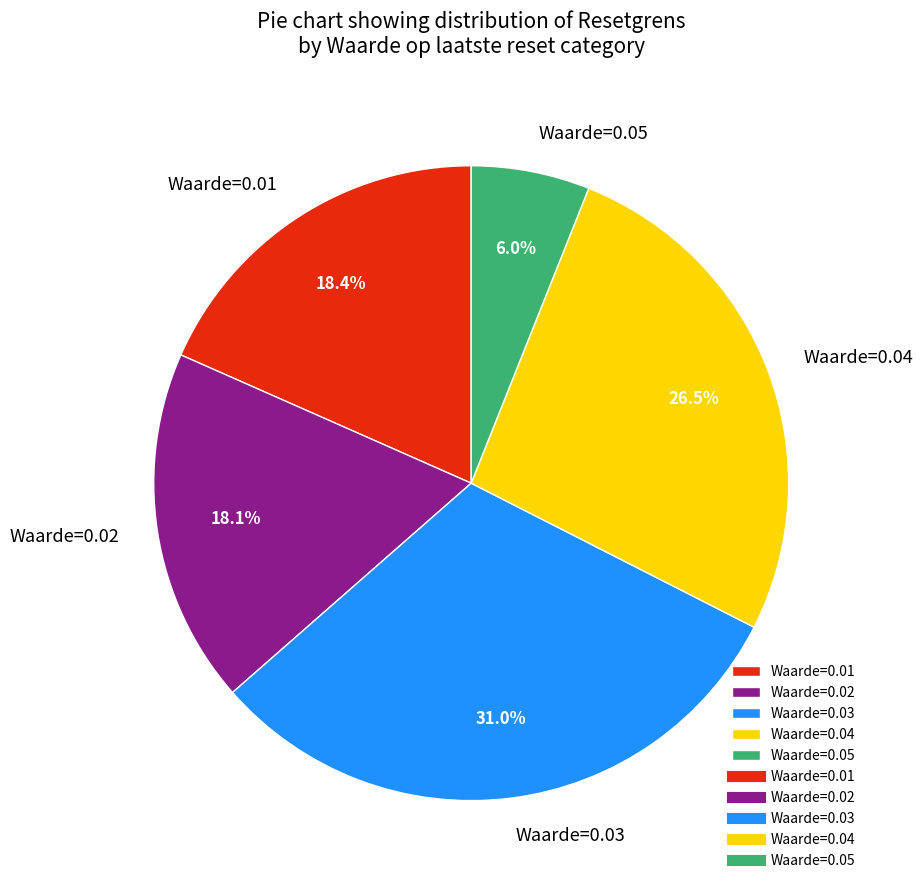

Count the number of slices in the pie.

5